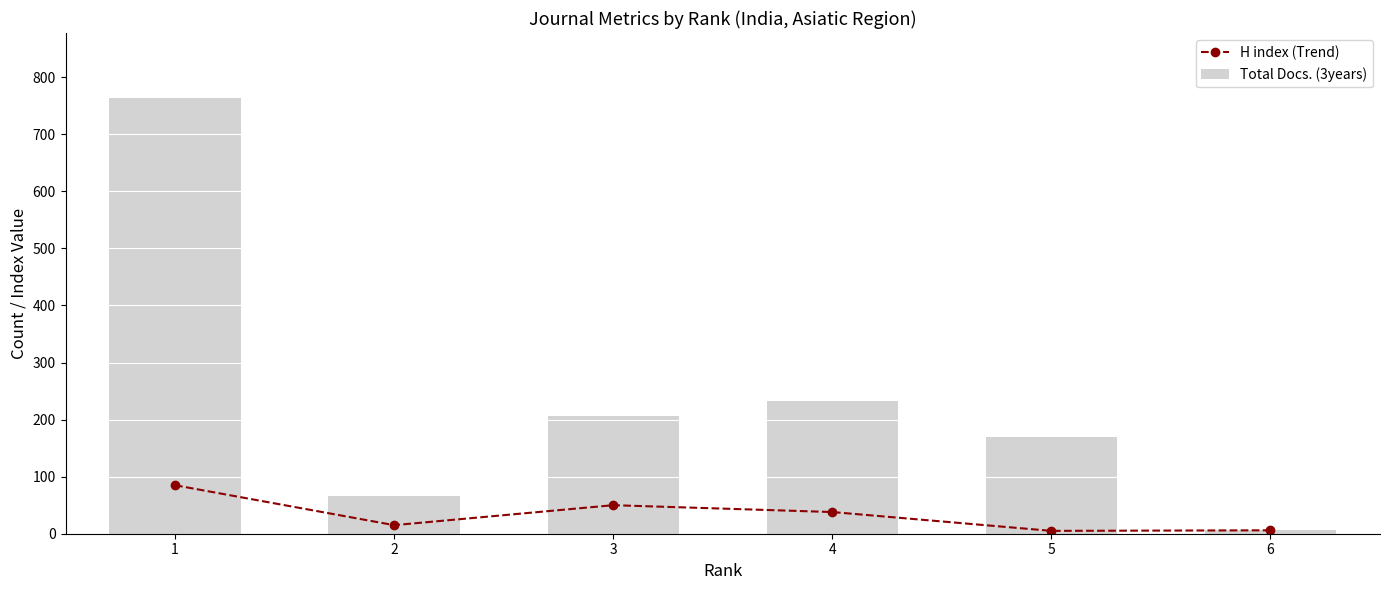

How many data points in Total Docs. (3years) are less than 207?

3